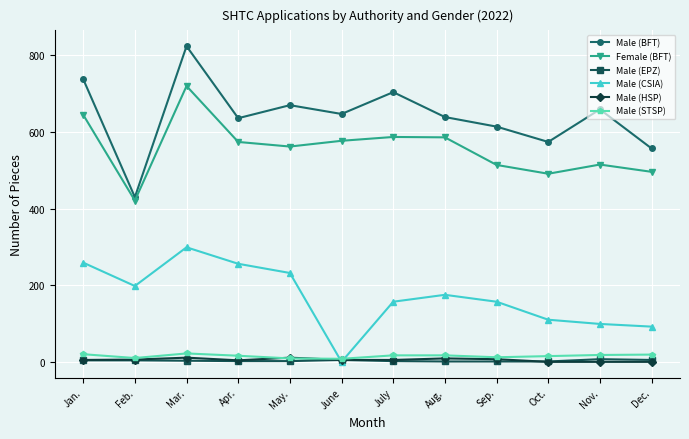

What is the difference between the highest and lowest values at July?

702